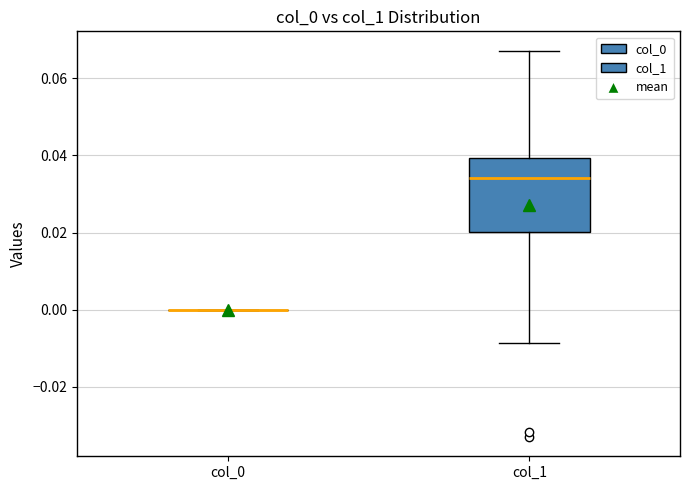

Where does the lower whisker of the box for col_1 end on the y-axis? The values are not printed on the chart, so give them approximately, as read against the axis.

-0.008